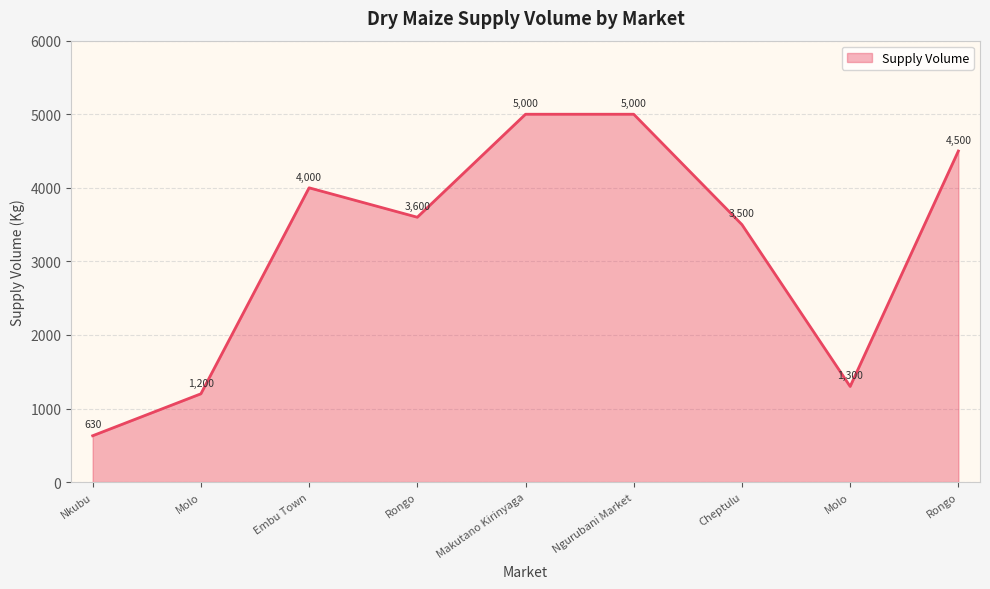

What is the difference between the maximum and minimum values?

4370